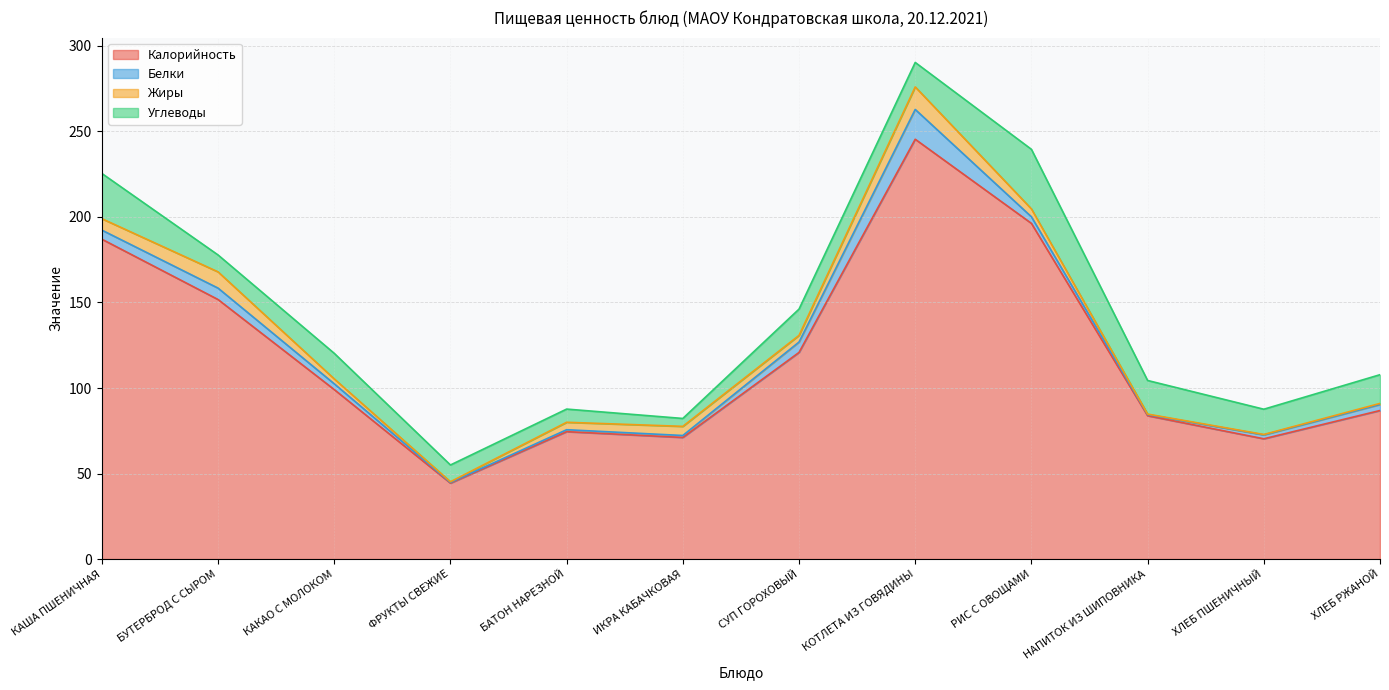

The value of Белки at ХЛЕБ РЖАНОЙ is 3.5. True or false?

True